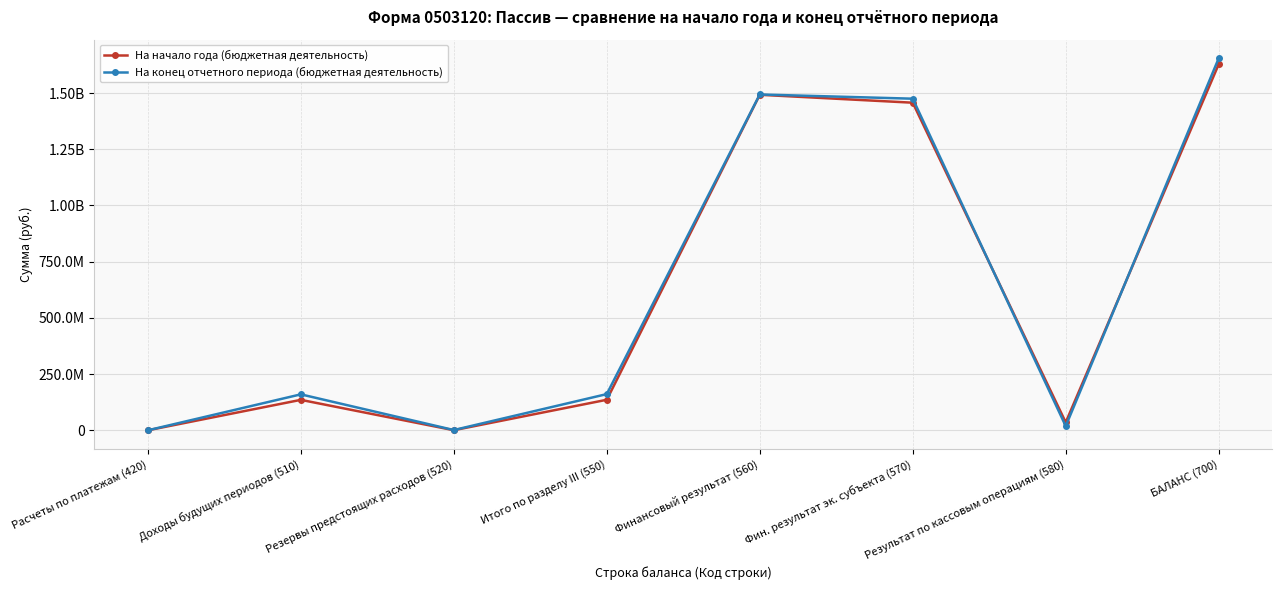

What is the difference between the На начало года (бюджетная деятельность) values at Доходы будущих периодов (510) and Фин. результат эк. субъекта (570)?

1321480380.1